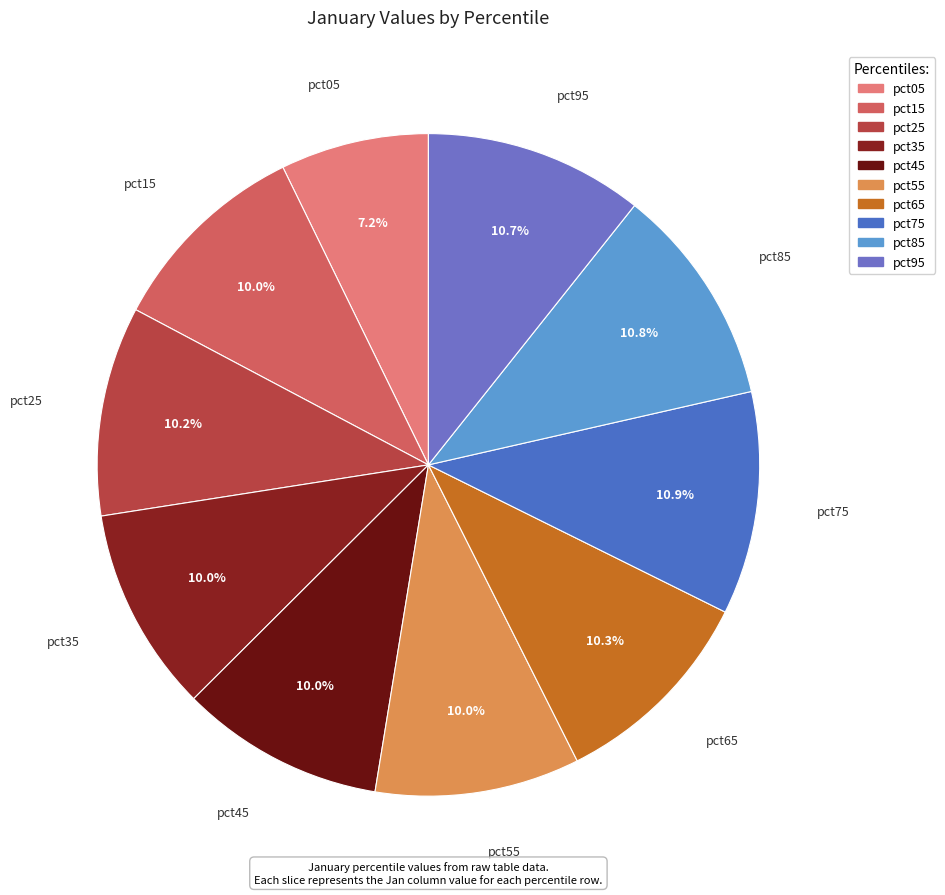

What is the ratio of the value at pct05 to the value at pct95?

0.7